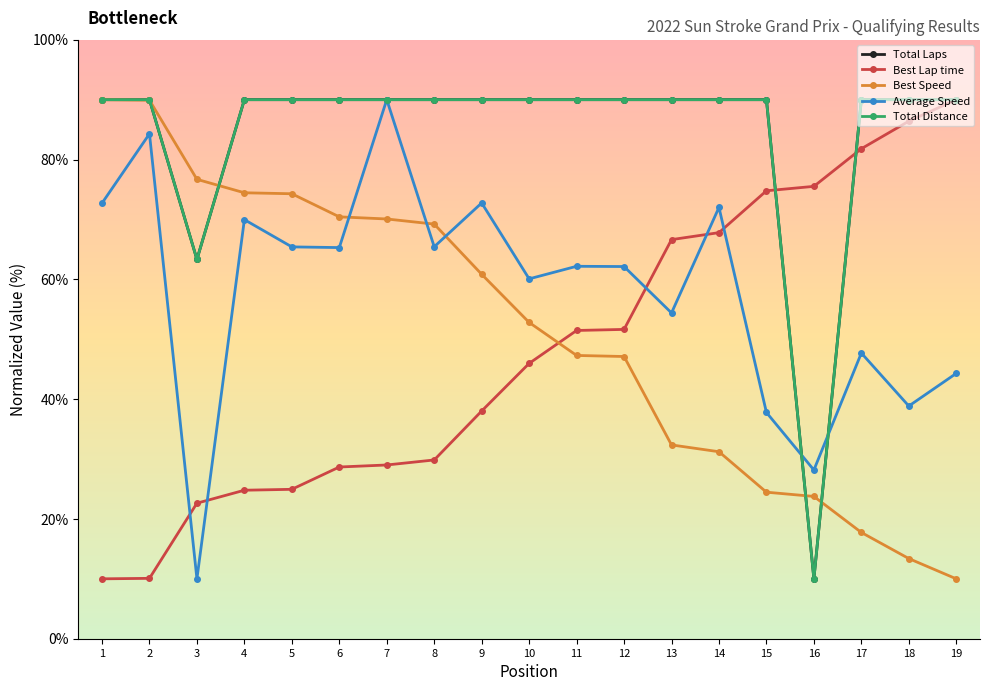

Rank the categories by Average Speed value from lowest to highest.

3, 16, 15, 18, 19, 17, 13, 10, 12, 11, 6, 5, 8, 4, 14, 1, 9, 2, 7